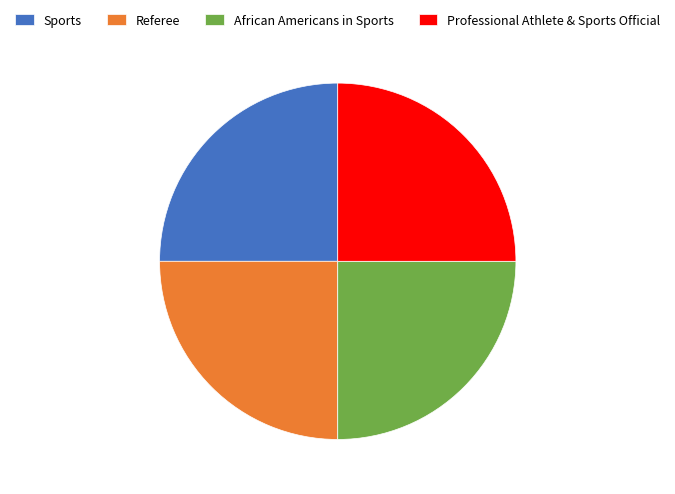

Does any single category account for the majority?

No